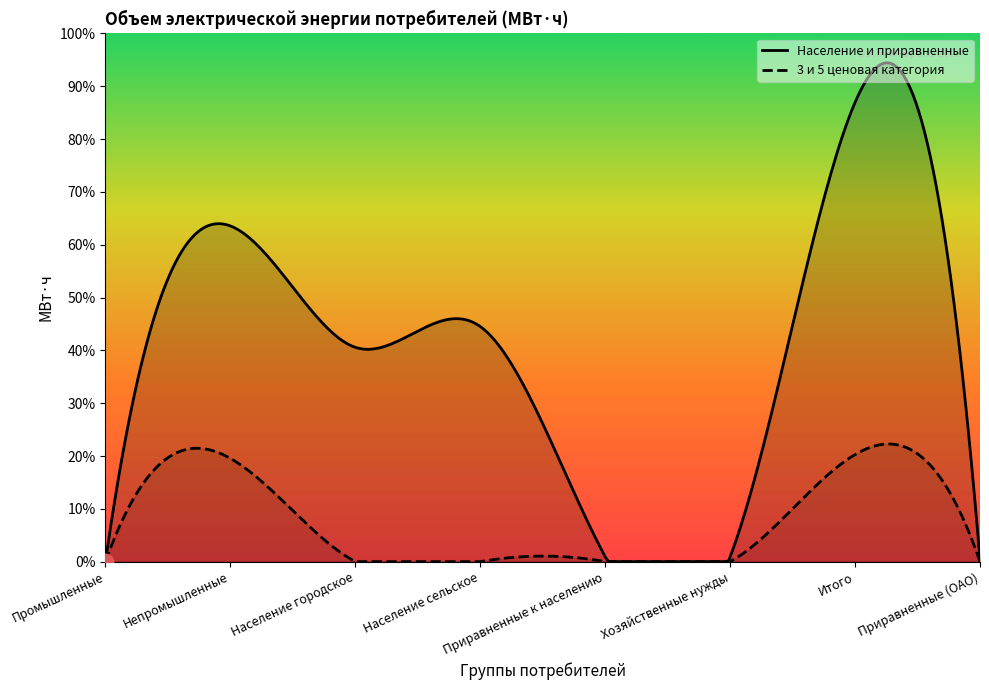

Rank the series at Население городское from highest to lowest value.

Население и приравненные, 3 и 5 ценовая категория (объем)